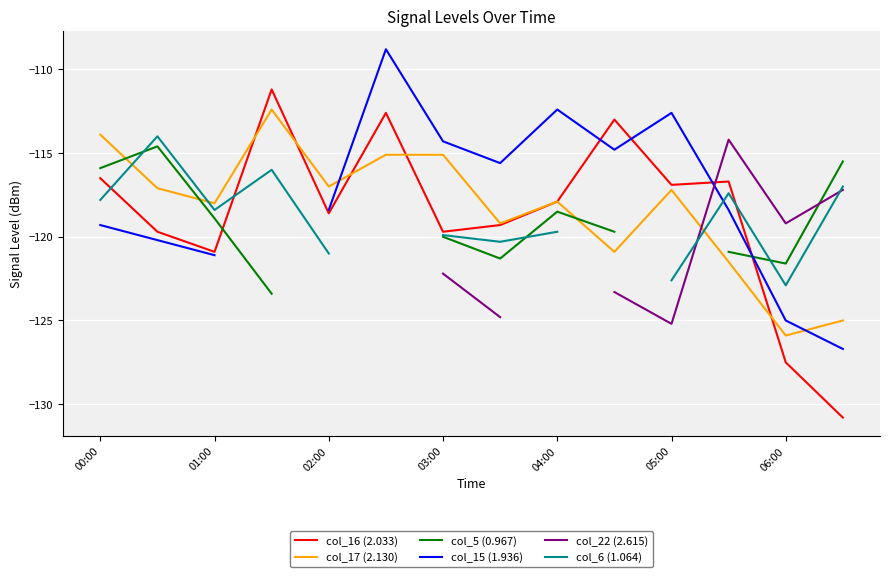

What is the lowest value of the col_16 (2.033) series?

-130.8